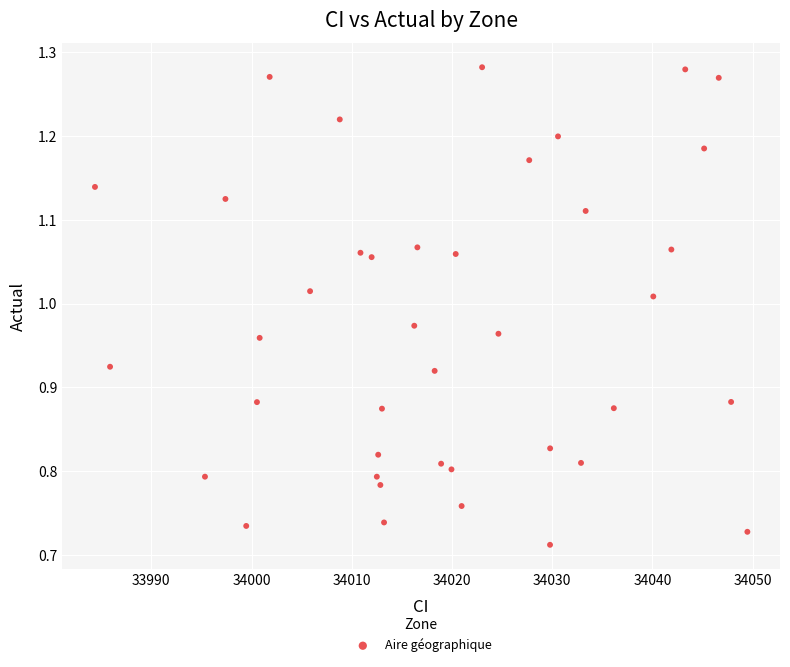

What is the range of Y values (max minus min)?

0.6